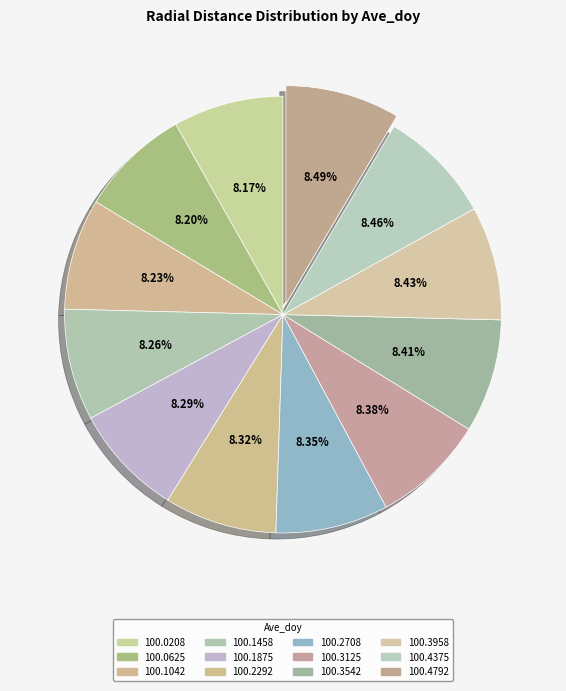

Does any single category account for the majority?

No